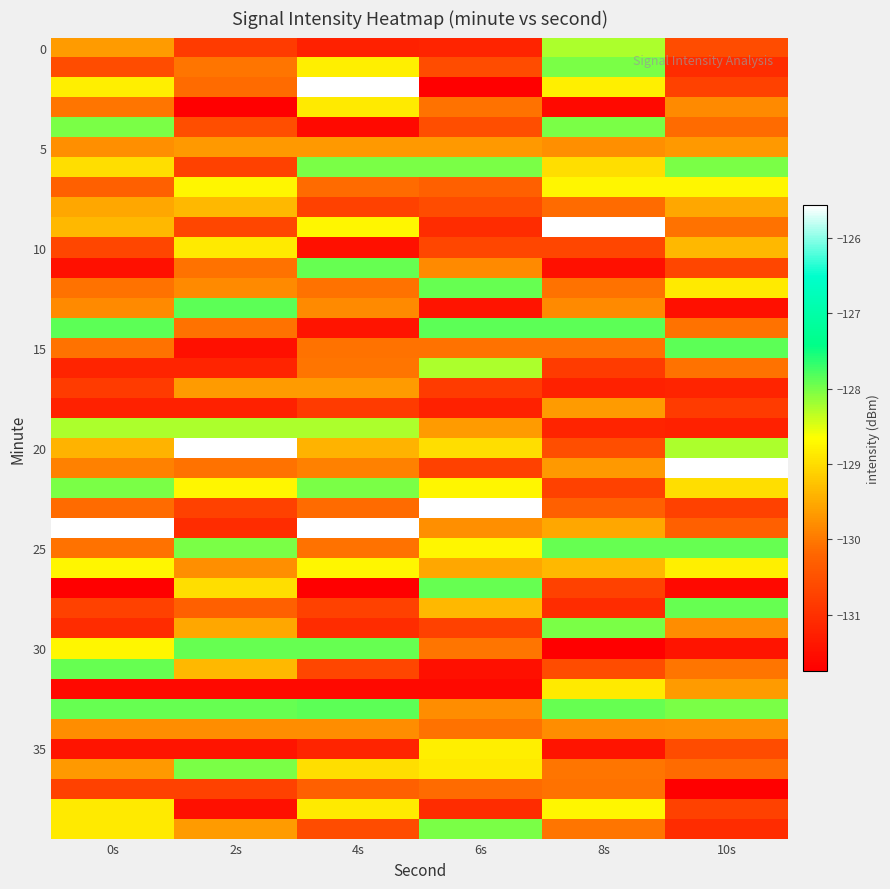

At how many categories does at least one series exceed -128?

6